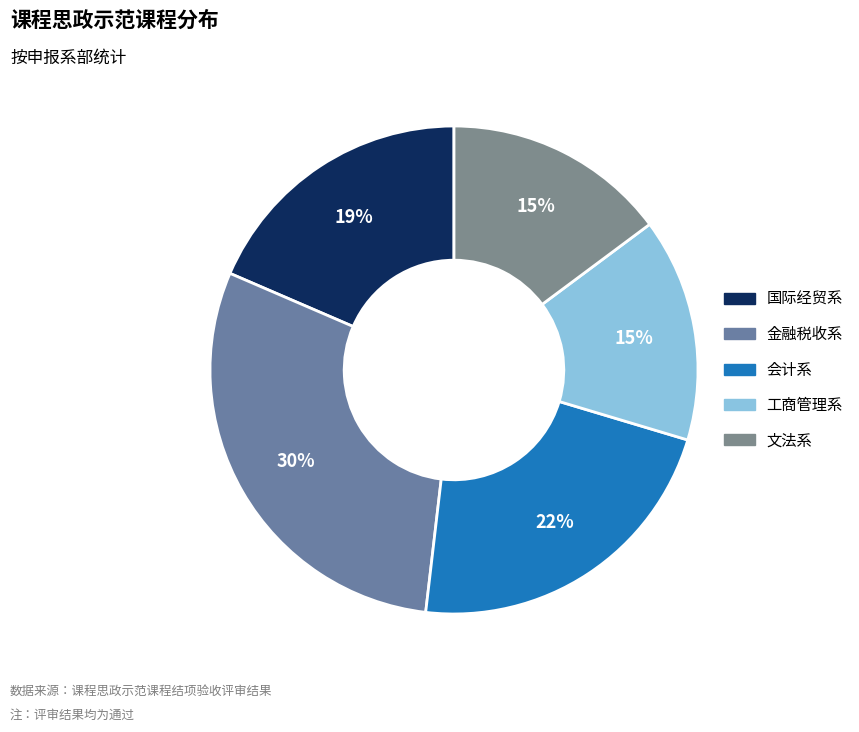

To the nearest percent, what portion does 国际经贸系 represent?

19%